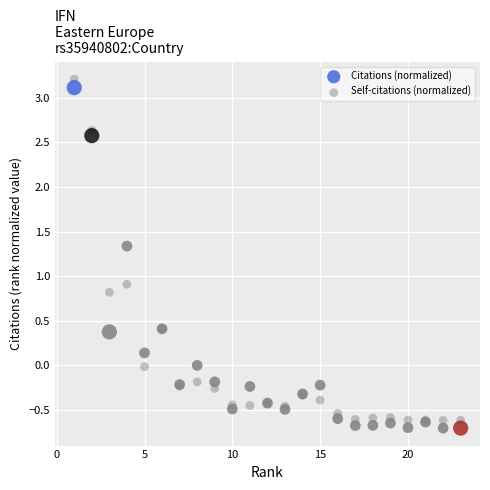

Which series has the widest spread of Y values?

Self-citations (normalized)